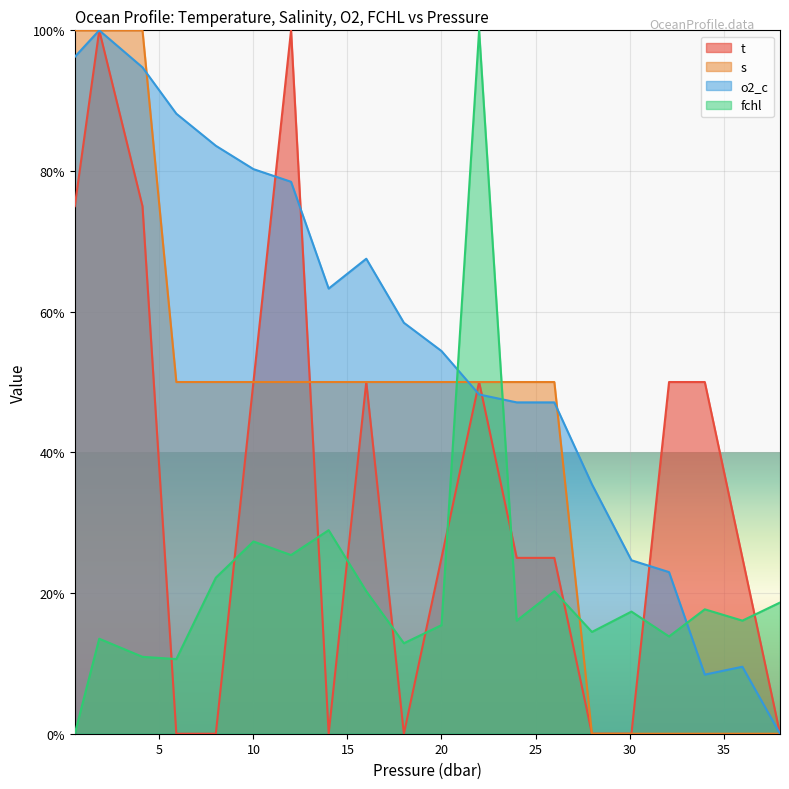

How many values in the fchl series are below 17?

10